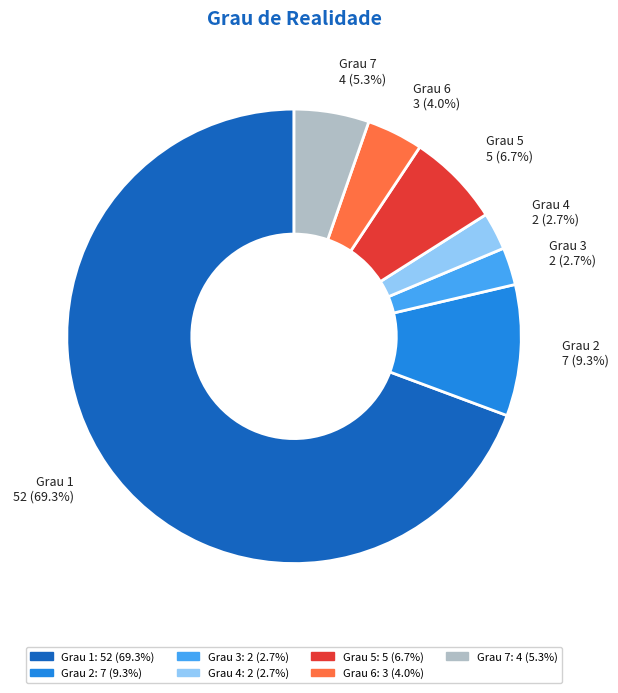

Does any single category account for the majority?

Yes